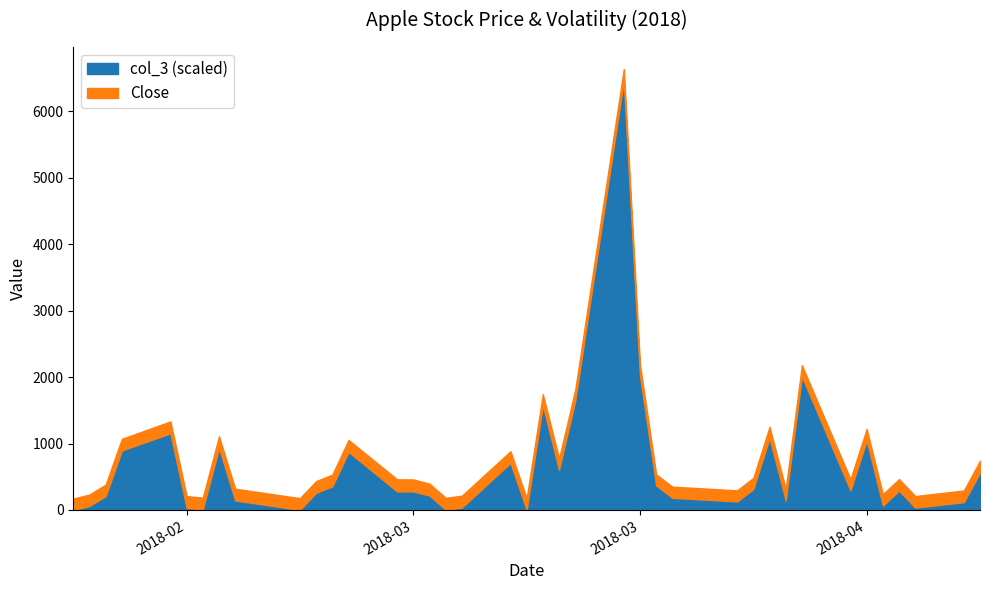

How many lines are shown in the chart?

2